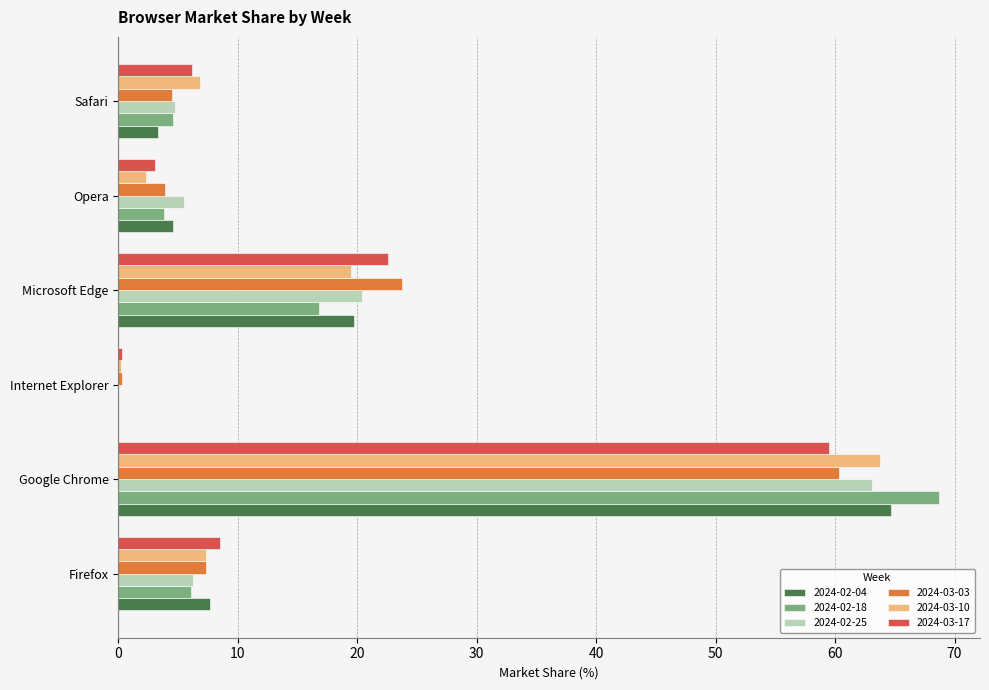

What is the total value across all series at Microsoft Edge?

122.7